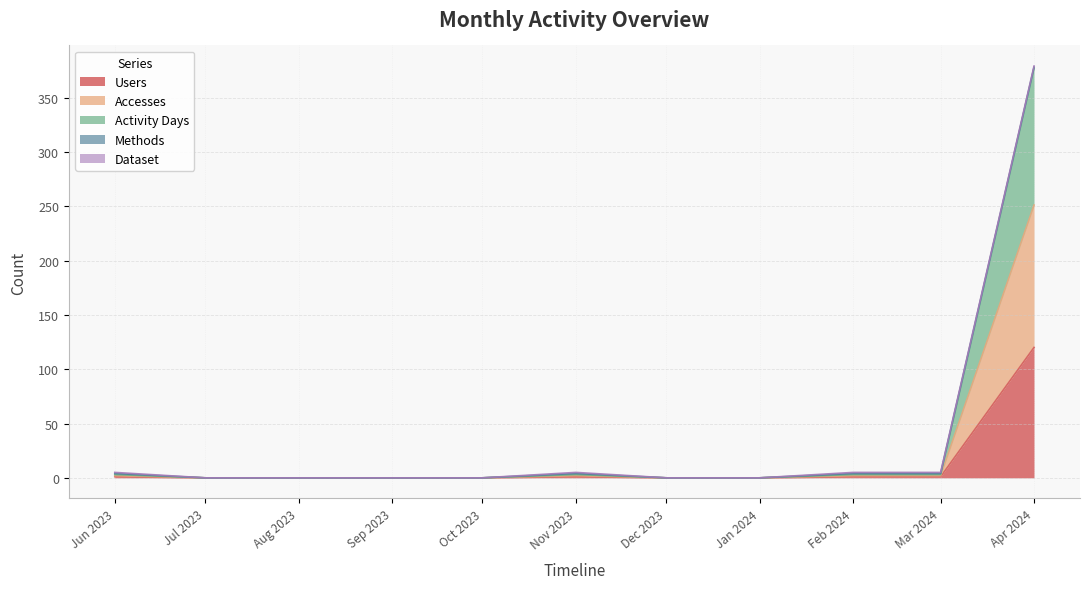

What position from the right is Apr 2024?

1